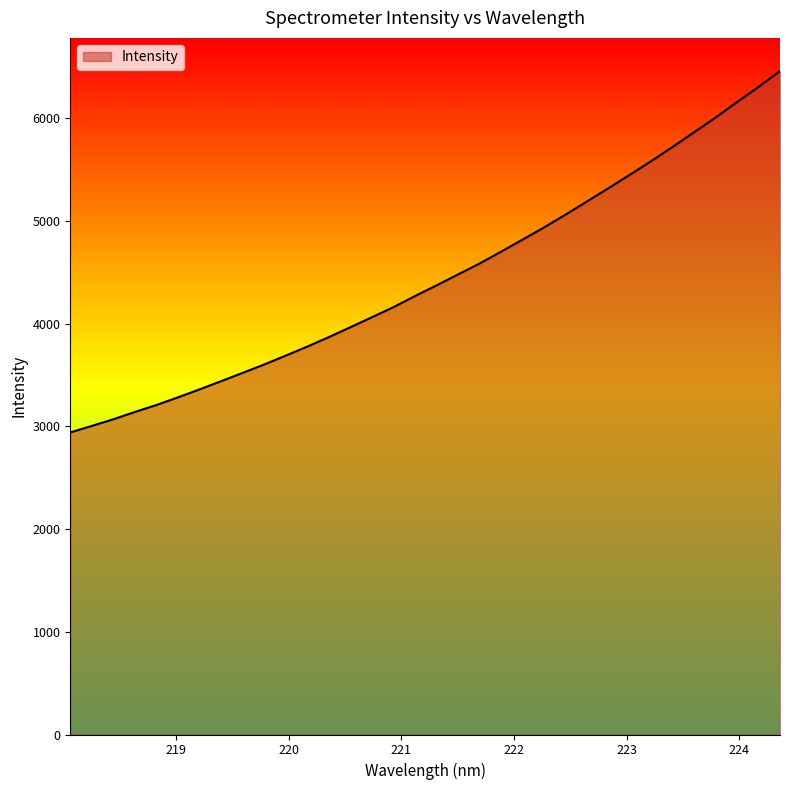

Does the chart display data point markers on the line(s)?

No